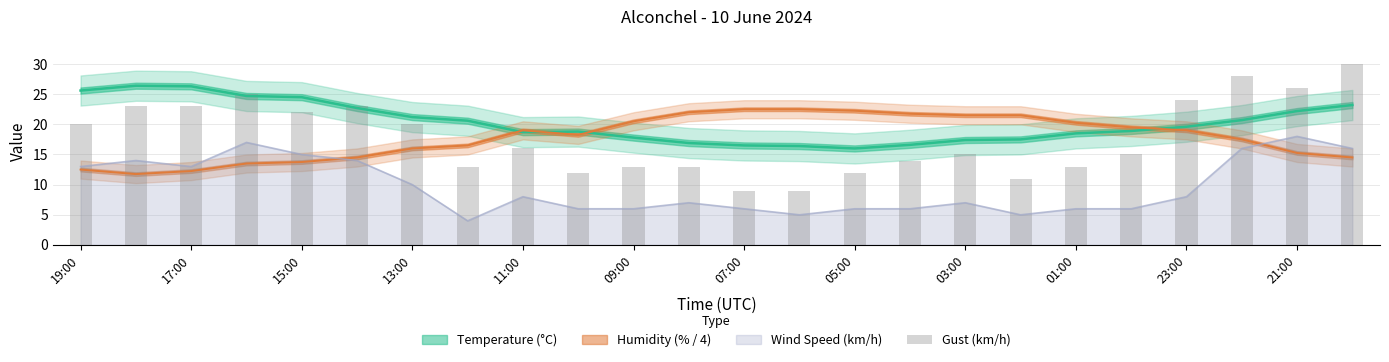

Does the chart contain any negative values?

No